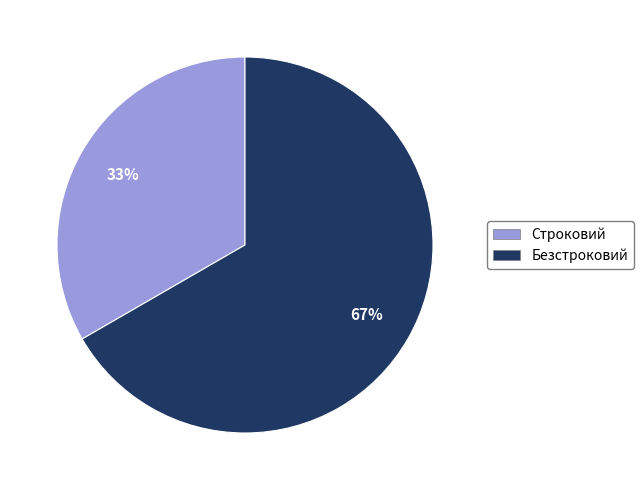

The Безстроковий slice represents 60% of the pie. True or false?

False